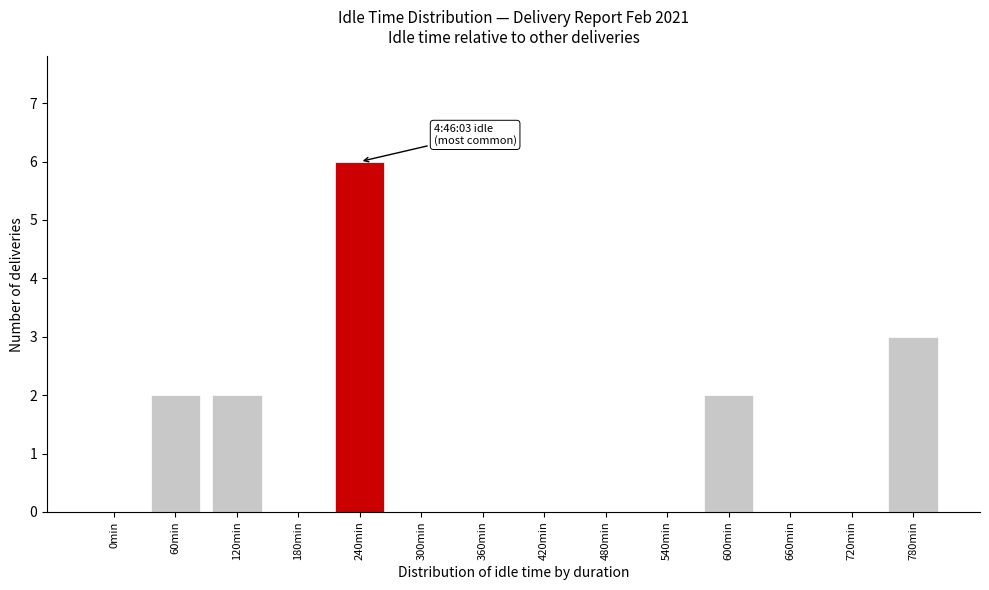

Reading right to left, what are all the values shown in this chart?

780min=3	720min=0	660min=0	600min=2	540min=0	480min=0	420min=0	360min=0	300min=0	240min=6	180min=0	120min=2	60min=2	0min=0